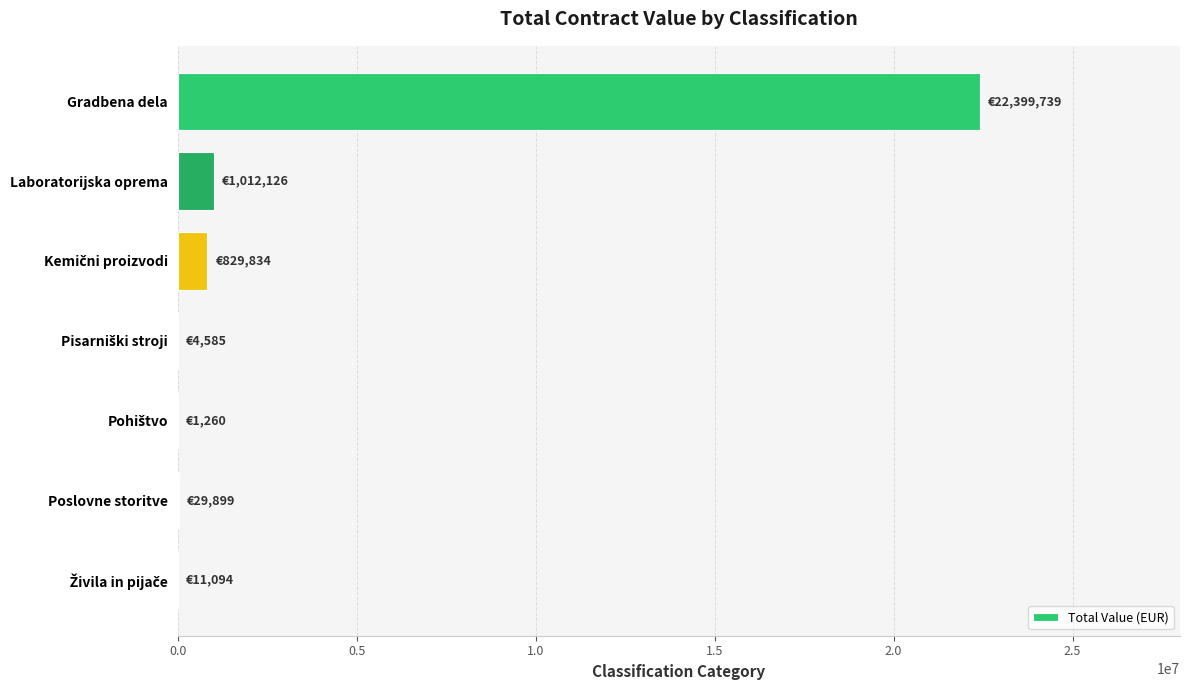

Between Poslovne storitve and Gradbena dela, which is larger?

Gradbena dela